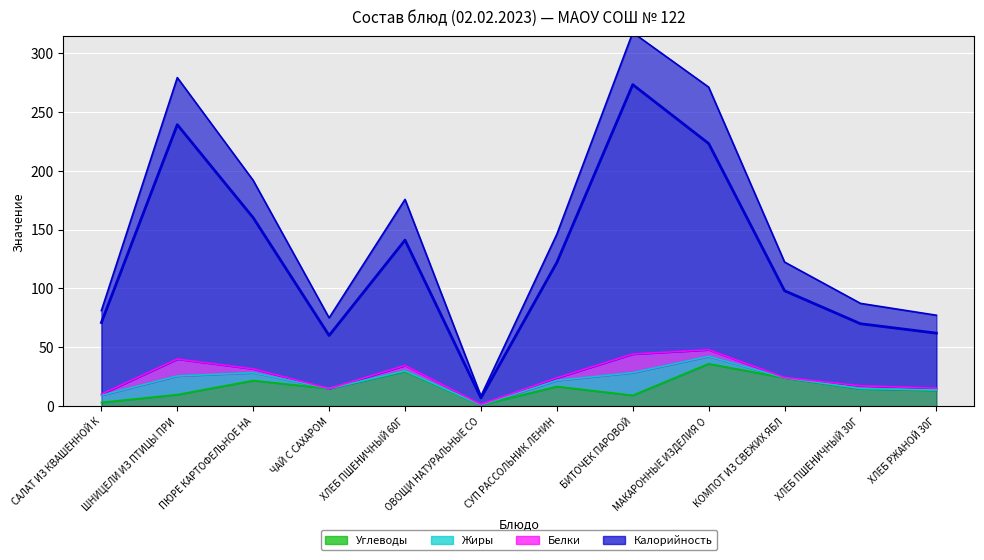

Is the value of Углеводы at ПЮРЕ КАРТОФЕЛЬНОЕ НА greater than the value of Калорийность at ХЛЕБ ПШЕНИЧНЫЙ 60Г?

No